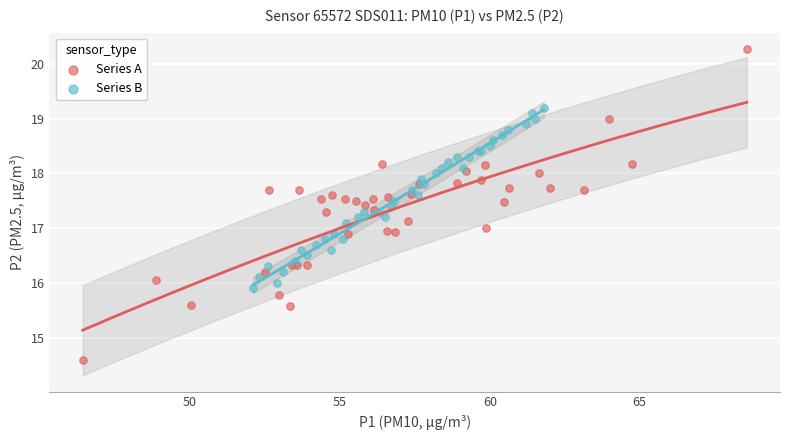

Which series reaches the minimum Y coordinate?

Series A